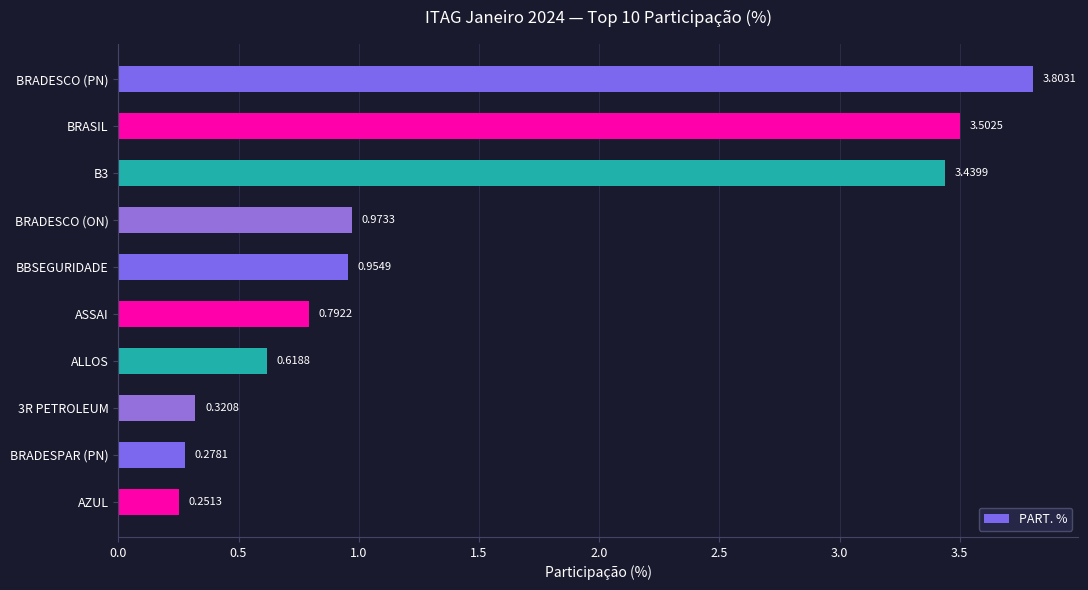

At which label is the value closest to 2?

BRADESCO (ON)